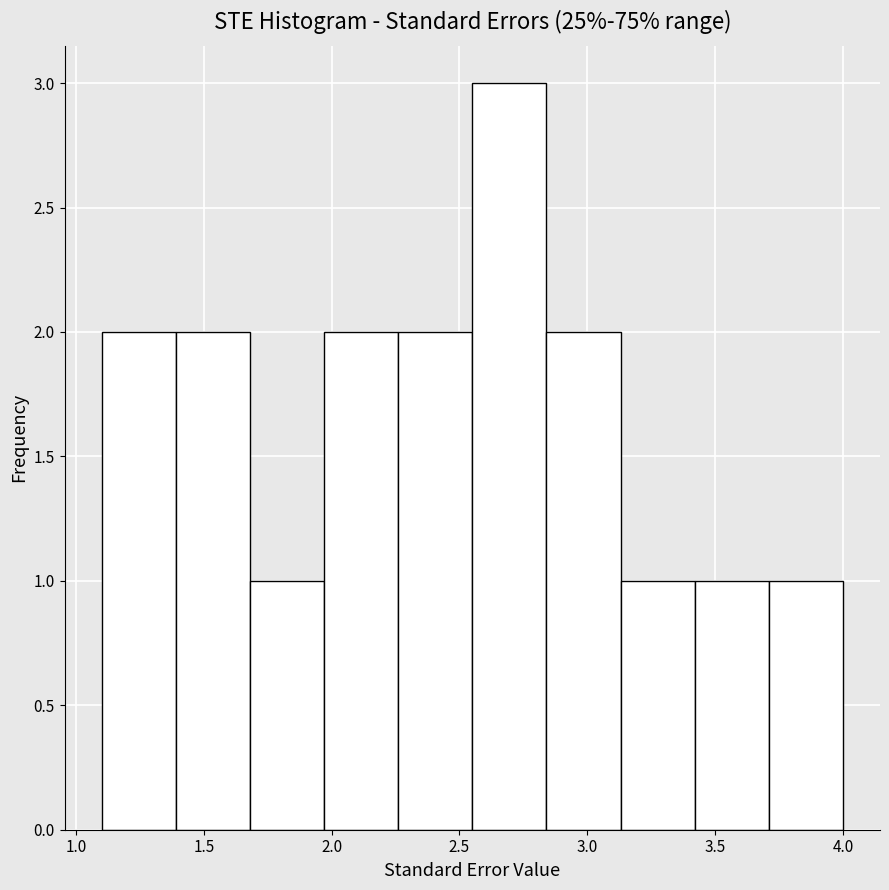

Reading left to right, transcribe this chart: for each bar, give the range it covers on the x-axis and its height. Neither the bar edges nor the heights are printed on the chart, so give them approximately, as read against the axes.

1.10 to 1.39: 2
1.39 to 1.68: 2
1.68 to 1.97: 1
1.97 to 2.26: 2
2.26 to 2.55: 2
2.55 to 2.84: 3
2.84 to 3.13: 2
3.13 to 3.42: 1
3.42 to 3.71: 1
3.71 to 4.00: 1